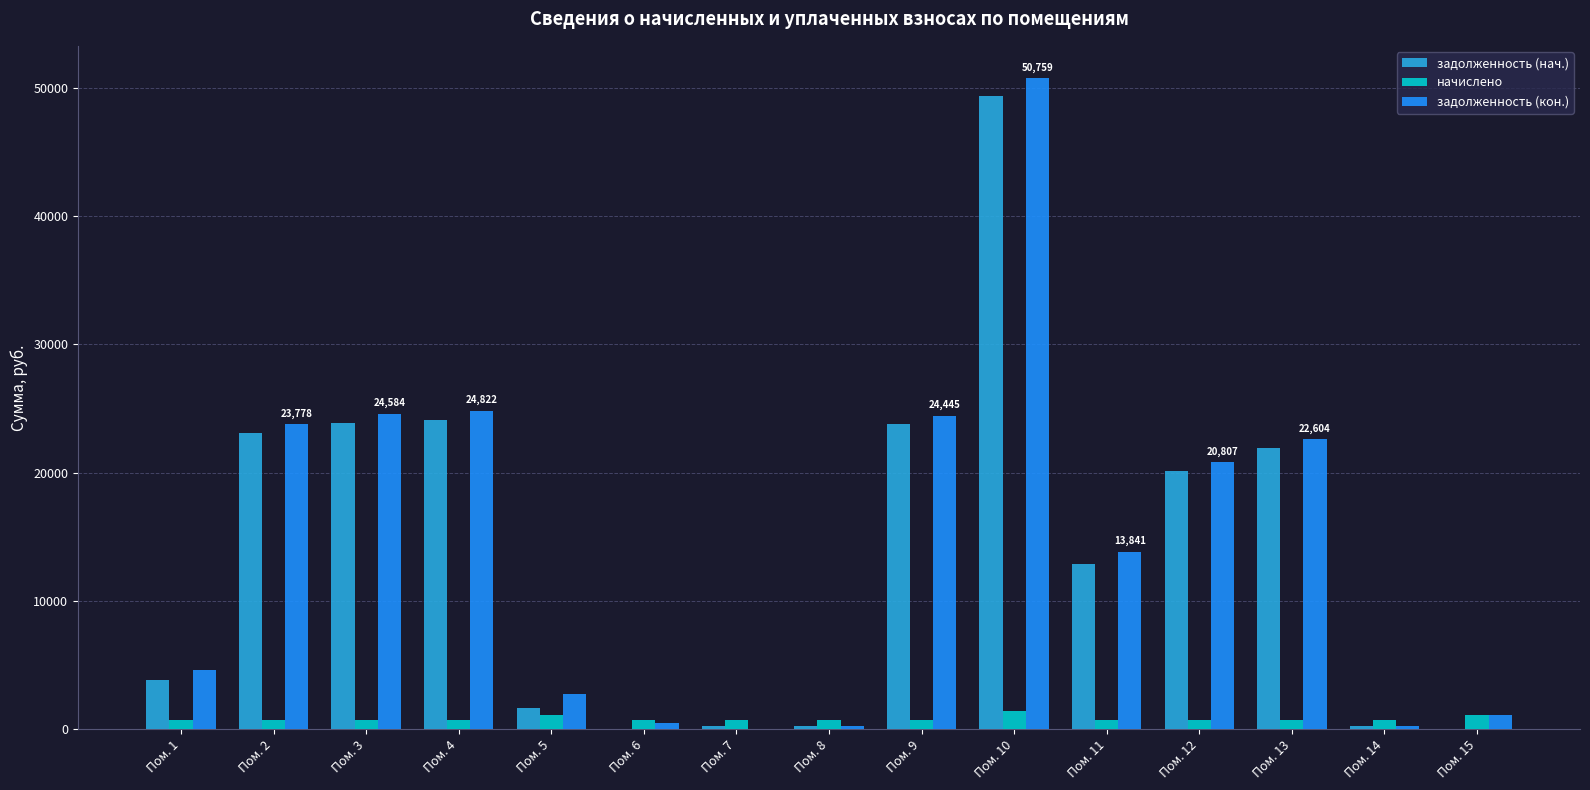

What is the highest value of the задолженность (нач.) series?

49354.3